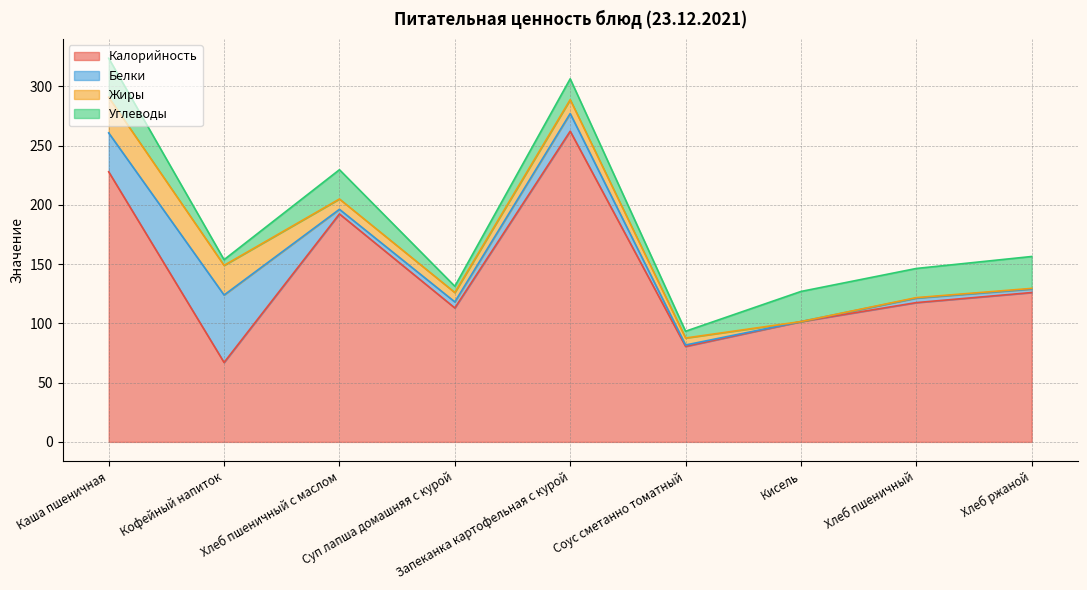

What is the sum of all Жиры values?

90.3